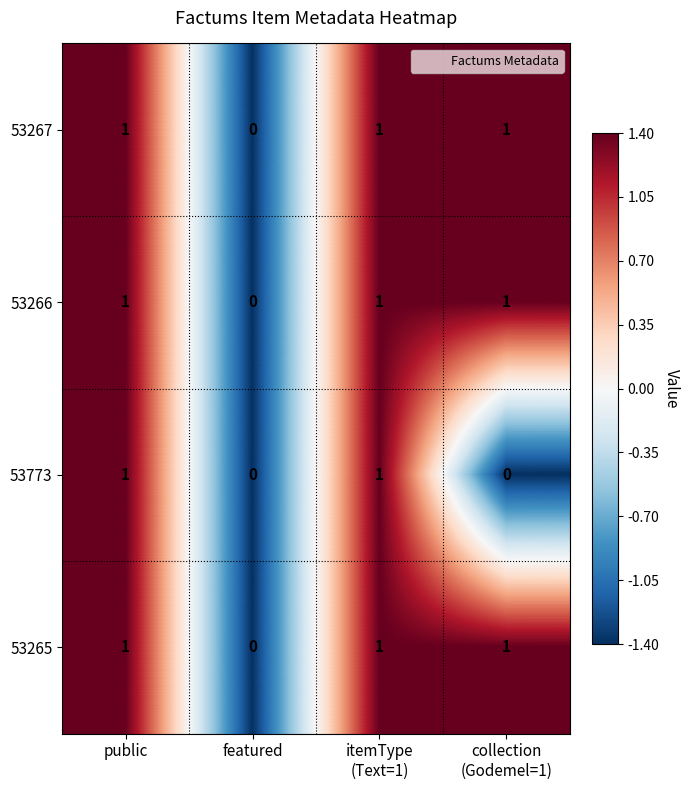

At which label does 53267 reach its minimum?

featured